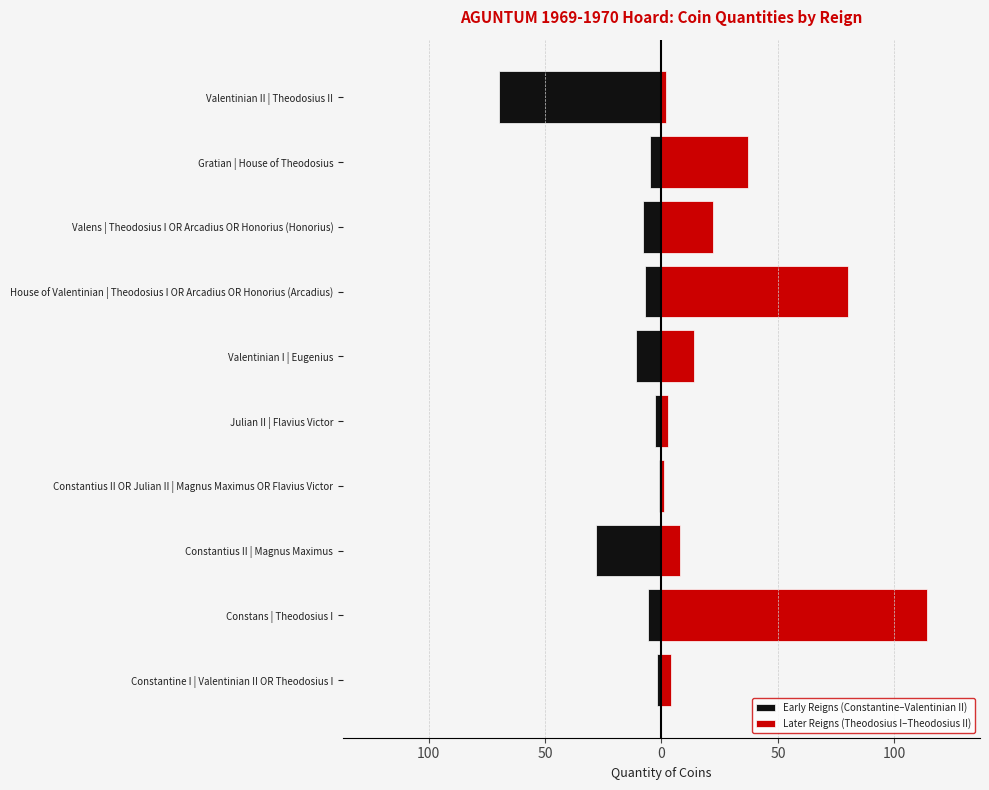

Rank the series by their maximum value, from highest to lowest.

Later Reigns (Theodosius I–Theodosius II), Early Reigns (Constantine–Valentinian II)